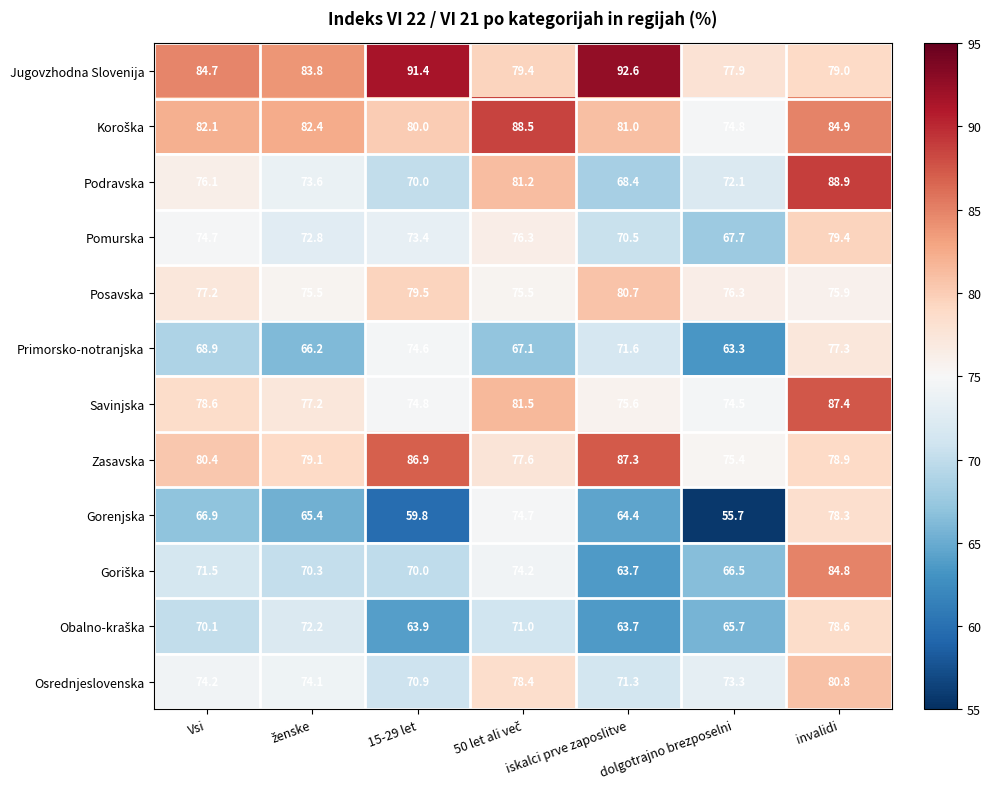

Which series has the largest range (max minus min)?

Gorenjska